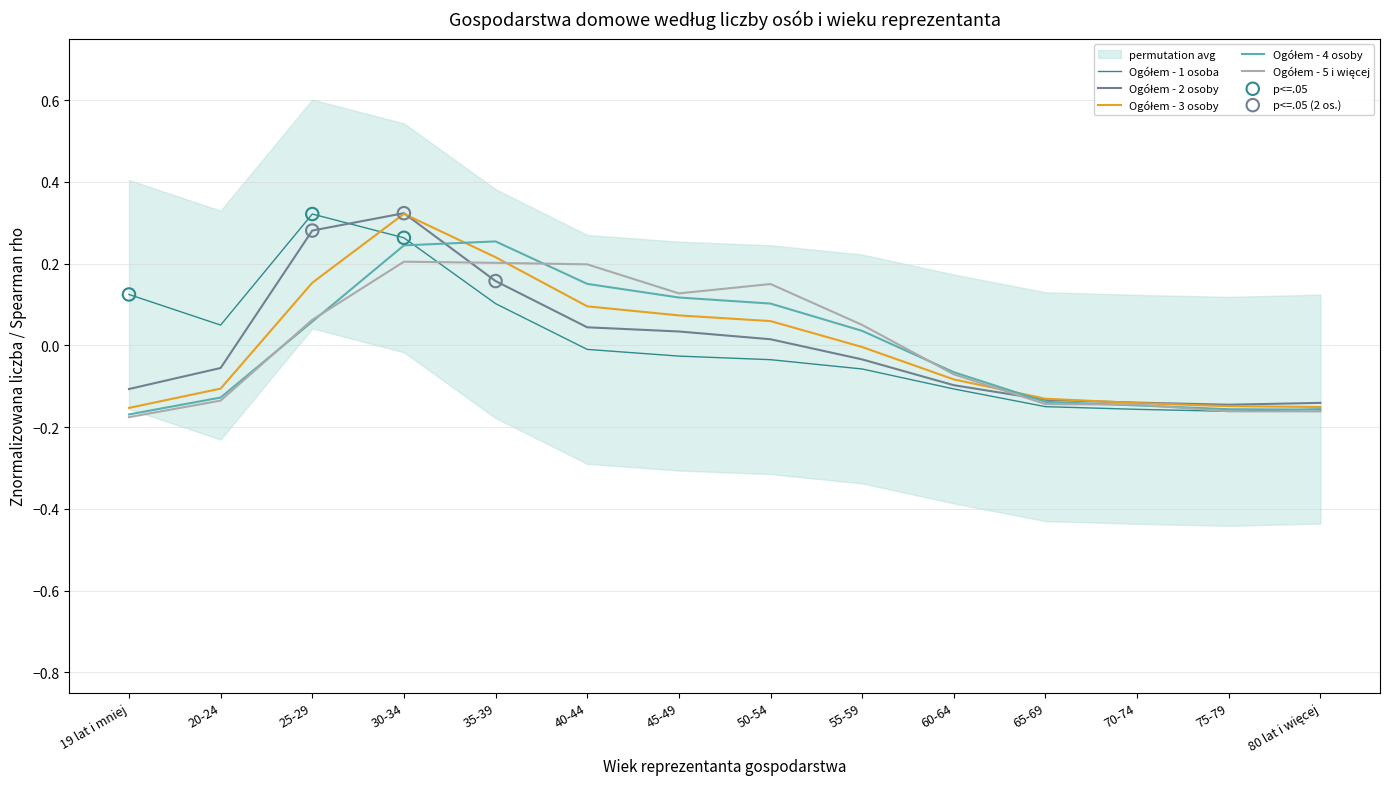

Which series contains the highest Y value?

Ogółem - 2 osoby